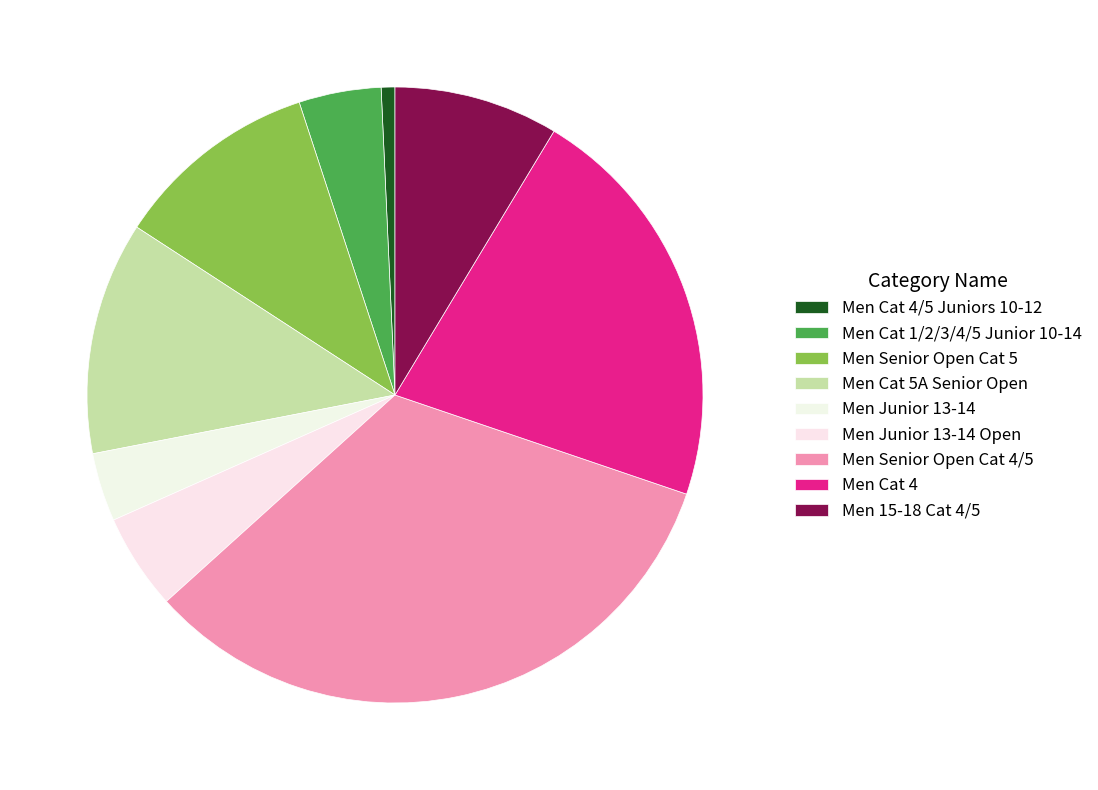

What is the change in value from Men Cat 5A Senior Open to Men Senior Open Cat 4/5?

+29